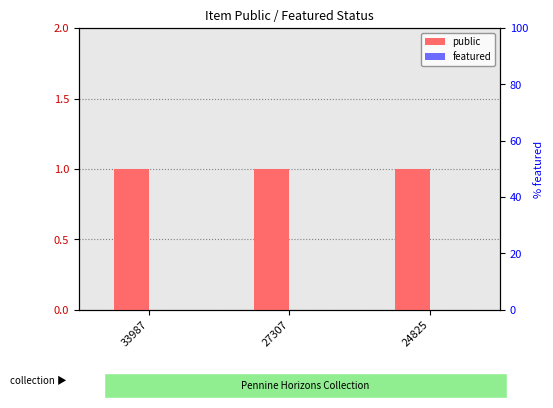

At 24825, list the series in order from smallest to largest.

featured, public